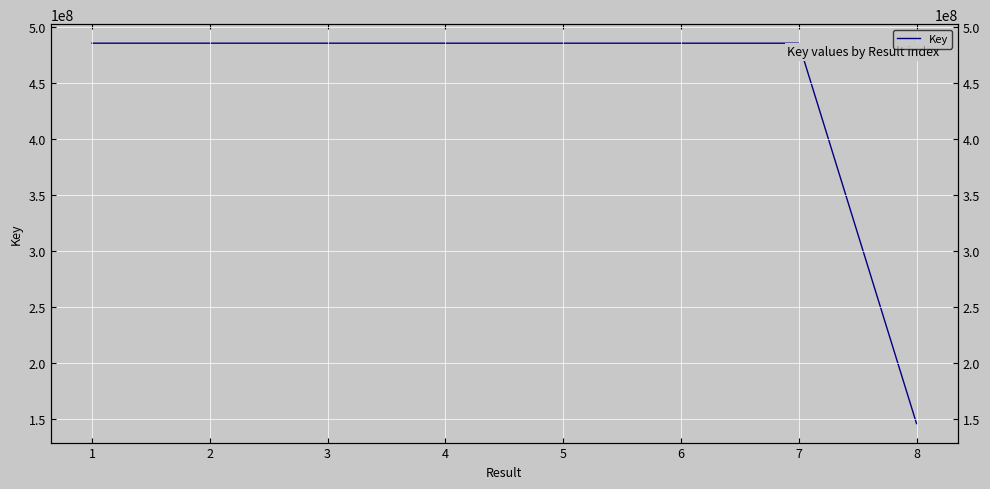

How many data points does each series have?

8